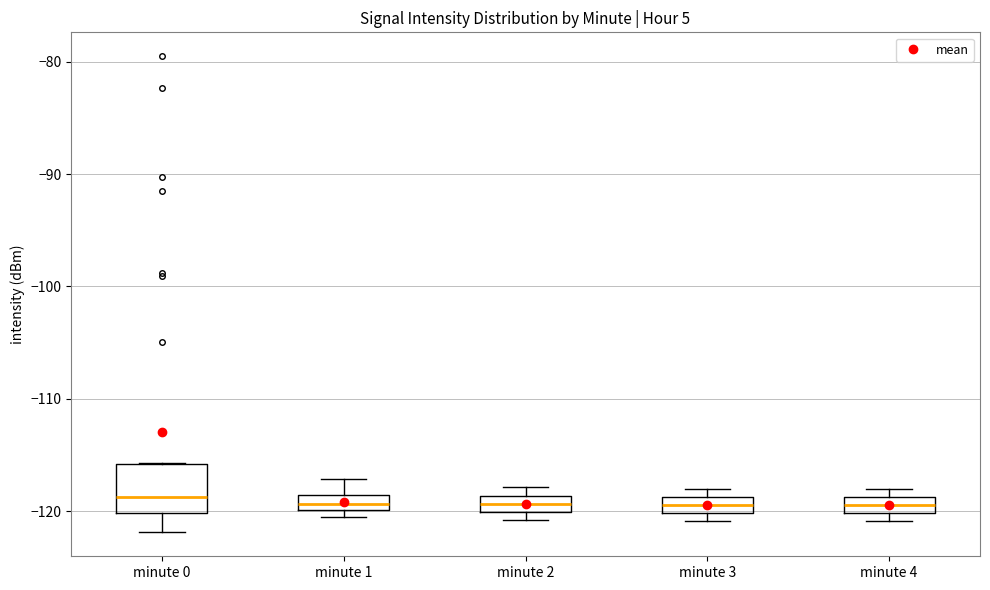

Which box is the tallest, from its lower edge to its upper edge?

minute 0